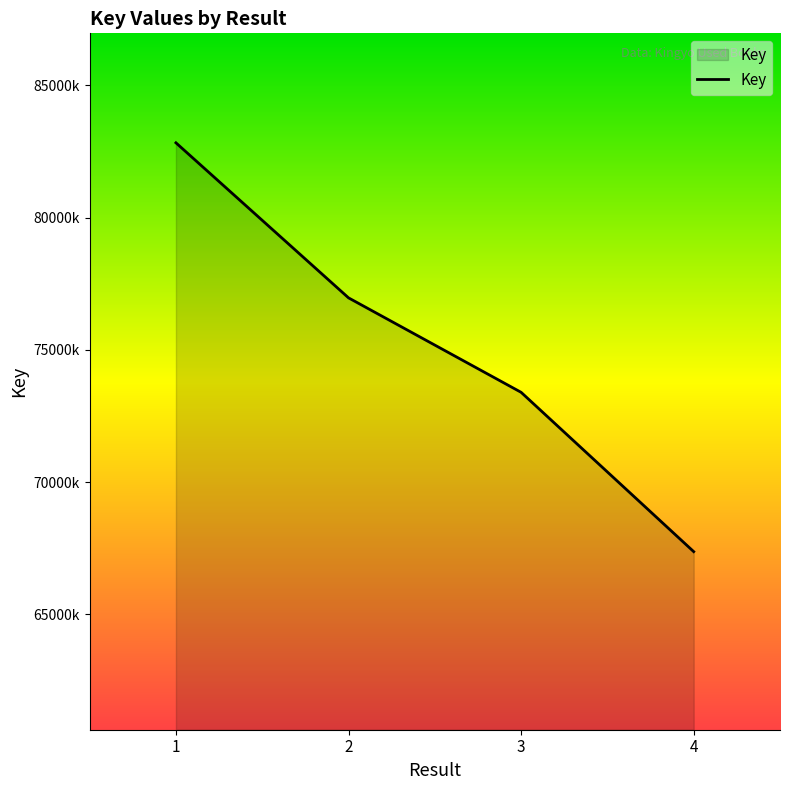

Does the chart have visible grid lines?

No